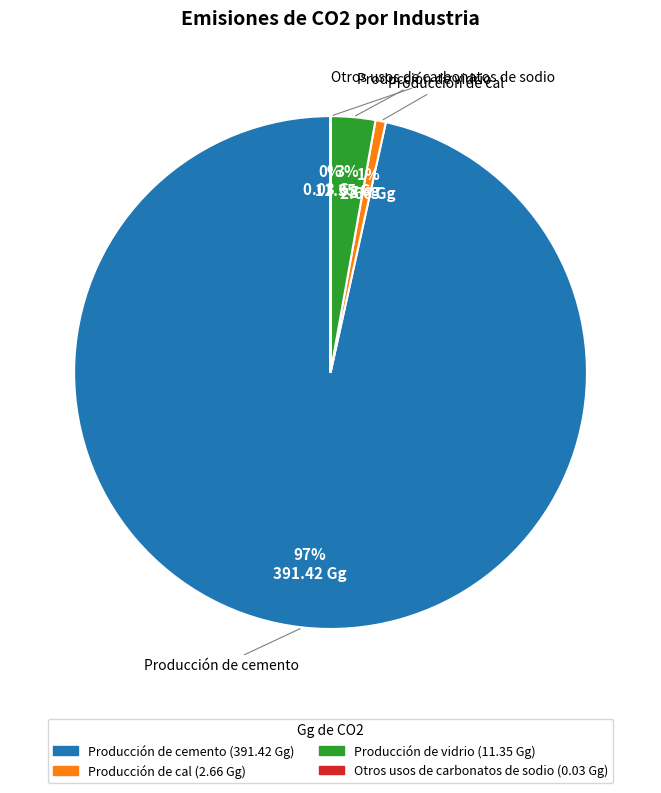

Does Producción de cal represent more than half of the total?

No